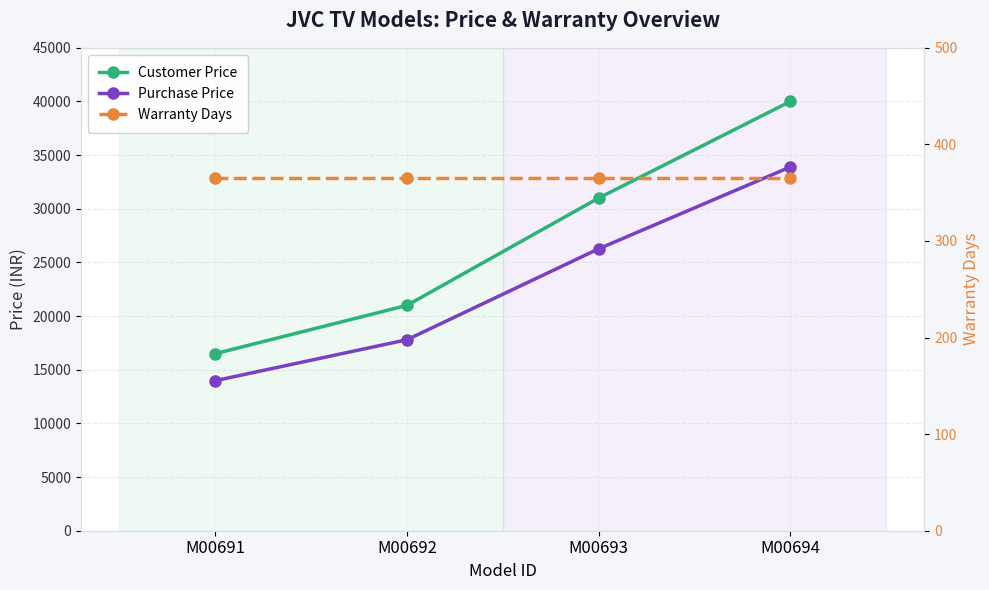

What are all the series names shown in the legend?

Customer Price, Purchase Price, Warranty Days